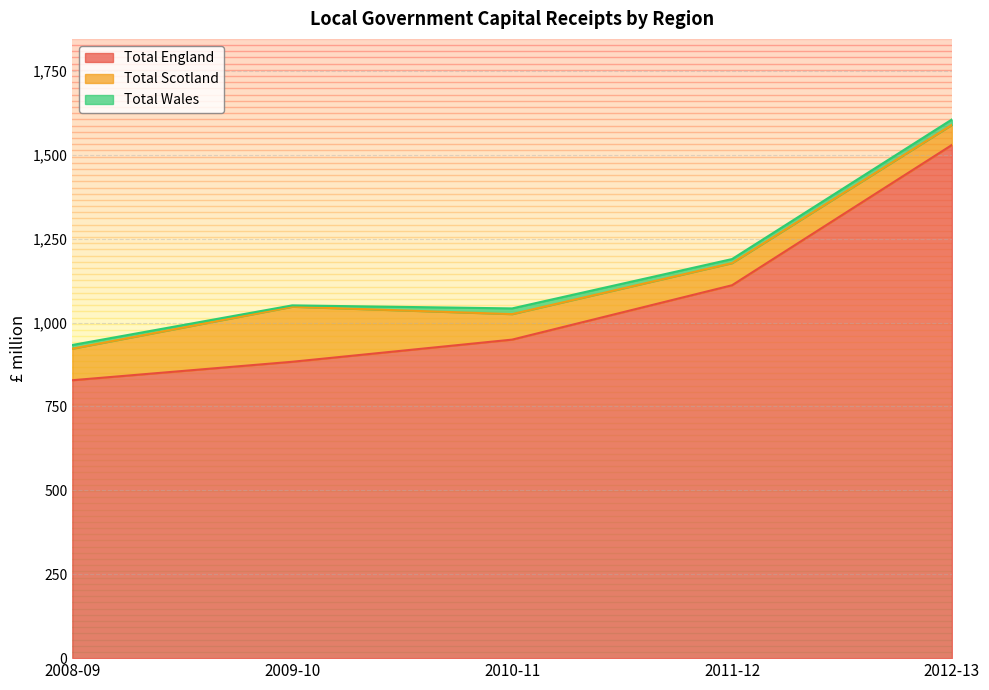

What is the sum of the Total England values at 2009-10 and 2011-12?

1994